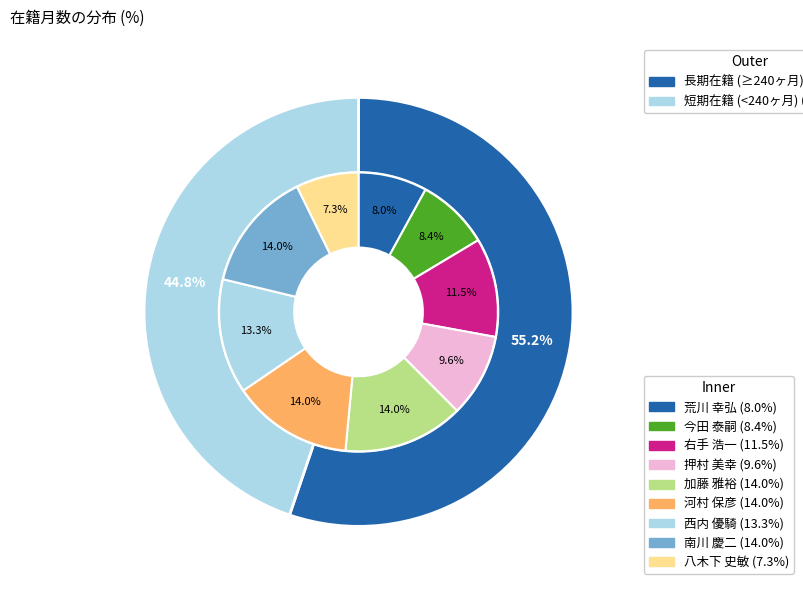

To the nearest percent, what is the average slice percentage?

11%